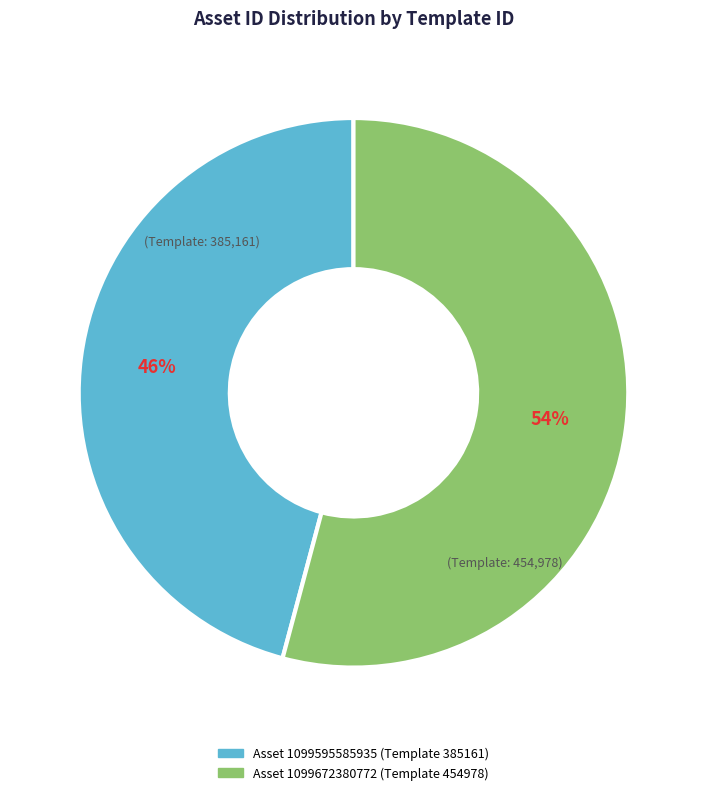

Is there a majority slice in this chart?

Yes